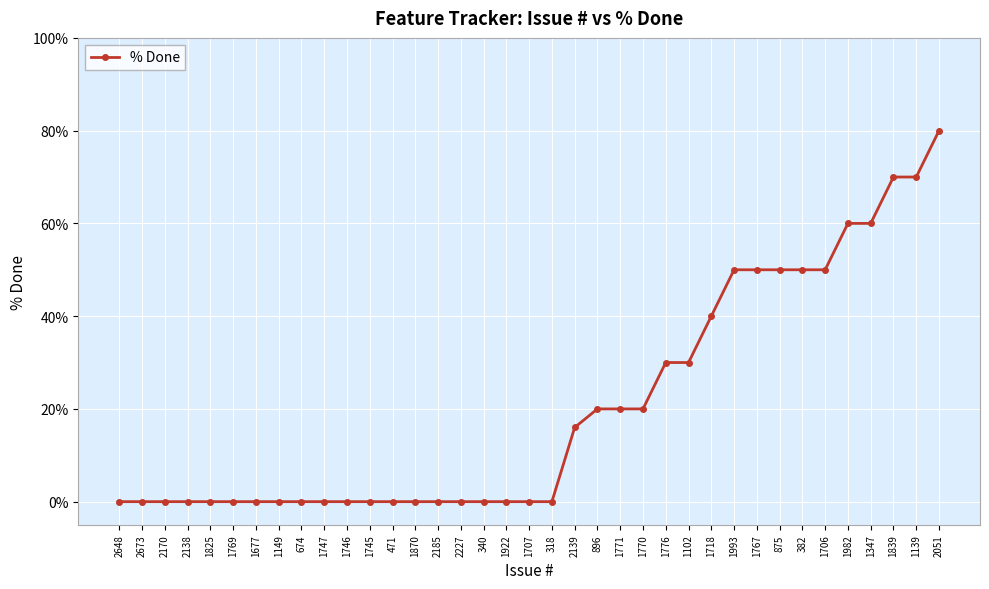

Is it true that the value at 1922 is -26?

False